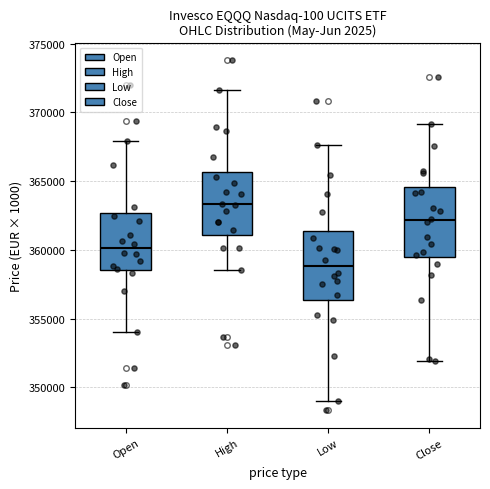

Reading left to right, transcribe this box plot: for each box, give where its median line is, the range the box spans, and where its two whiskers end, as read against the y-axis. The values are not printed on the chart, so give them approximately, as read against the axis.

Open: median 360000, box 358500 to 362500, whiskers 354000 to 368000
High: median 363500, box 361000 to 365500, whiskers 358500 to 371500
Low: median 359000, box 356500 to 361500, whiskers 349000 to 367500
Close: median 362000, box 359500 to 364500, whiskers 352000 to 369000